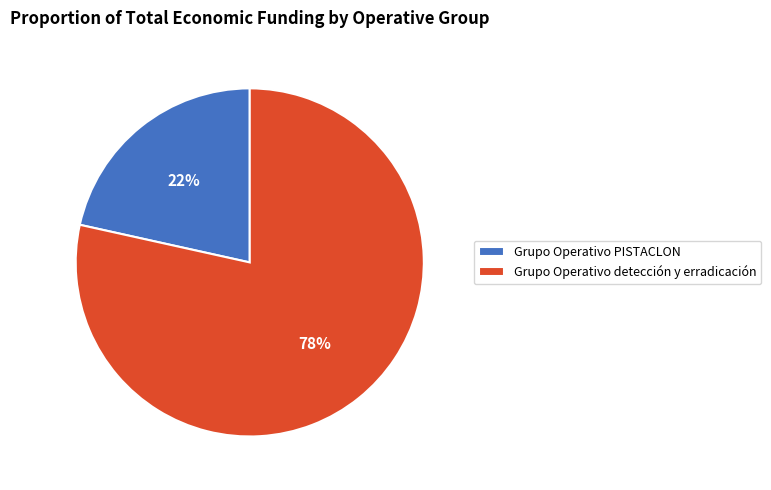

Combined, do Grupo Operativo detección y erradicación and Grupo Operativo PISTACLON account for over 50%?

Yes